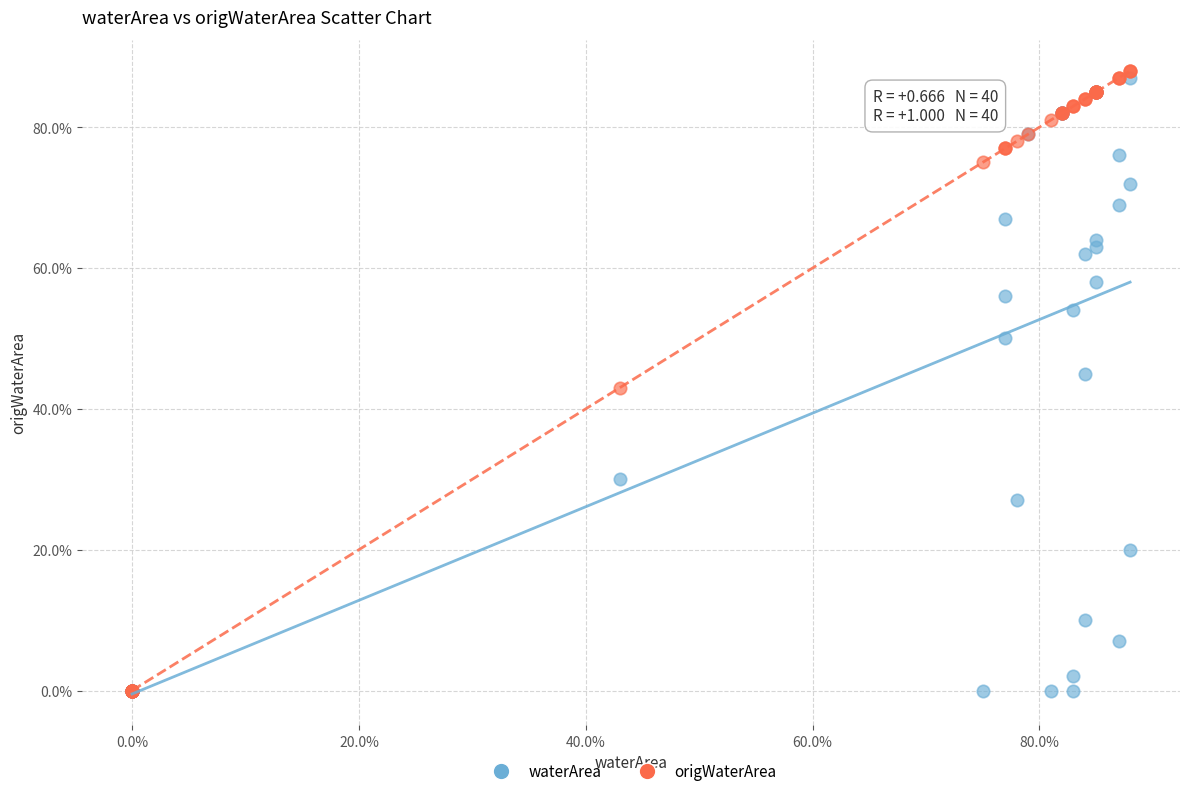

What are all the series names shown in the legend?

waterArea, origWaterArea